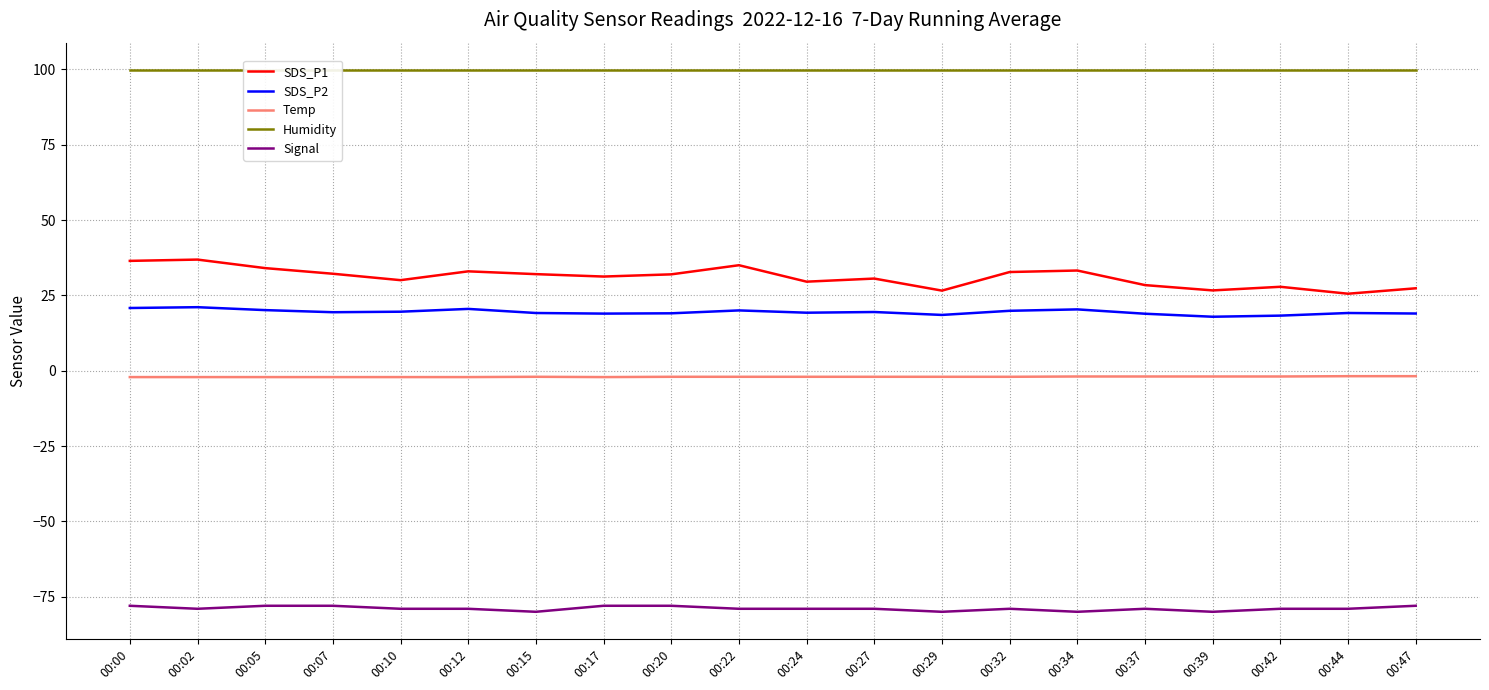

Between 00:15 and 00:47, which is larger?

00:15